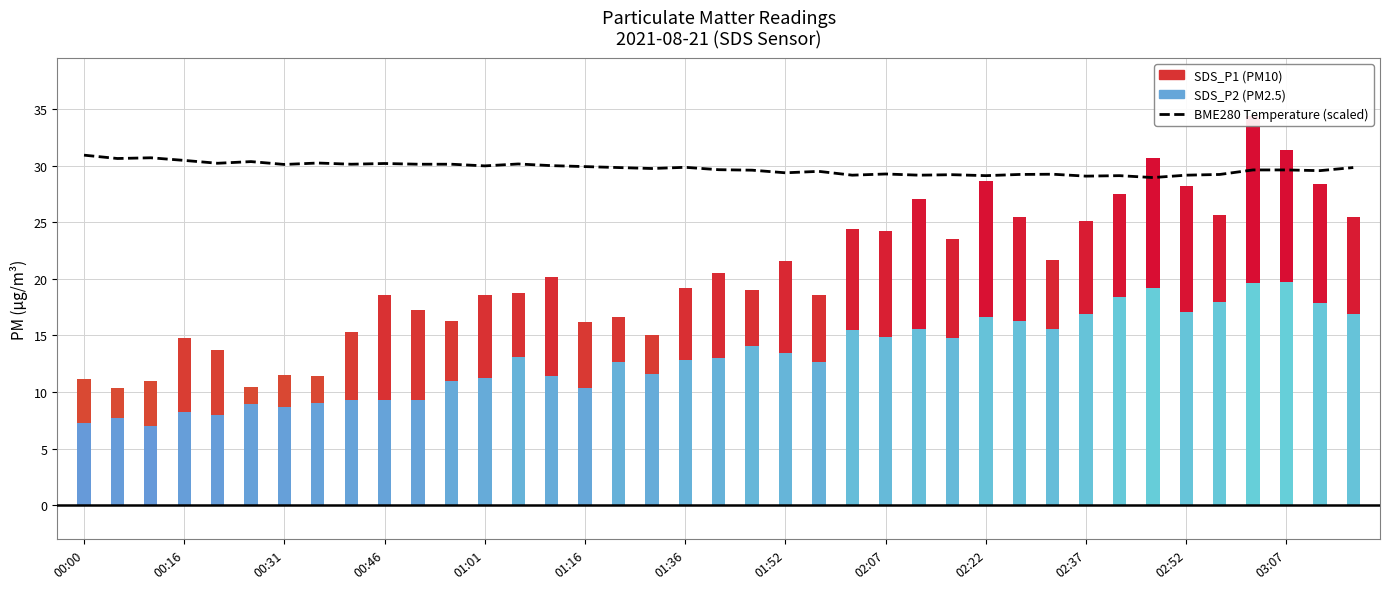

Reading left to right, what are all the values shown in this chart?

30.9	30.6	30.7	30.5	30.2	30.3	30.1	30.2	30.1	30.2	30.1	30.1	30.0	30.1	30.0	29.9	29.8	29.7	29.8	29.6	29.6	29.4	29.5	29.1	29.3	29.1	29.2	29.1	29.2	29.2	29.1	29.1	28.9	29.1	29.2	29.6	29.6	29.5	29.8